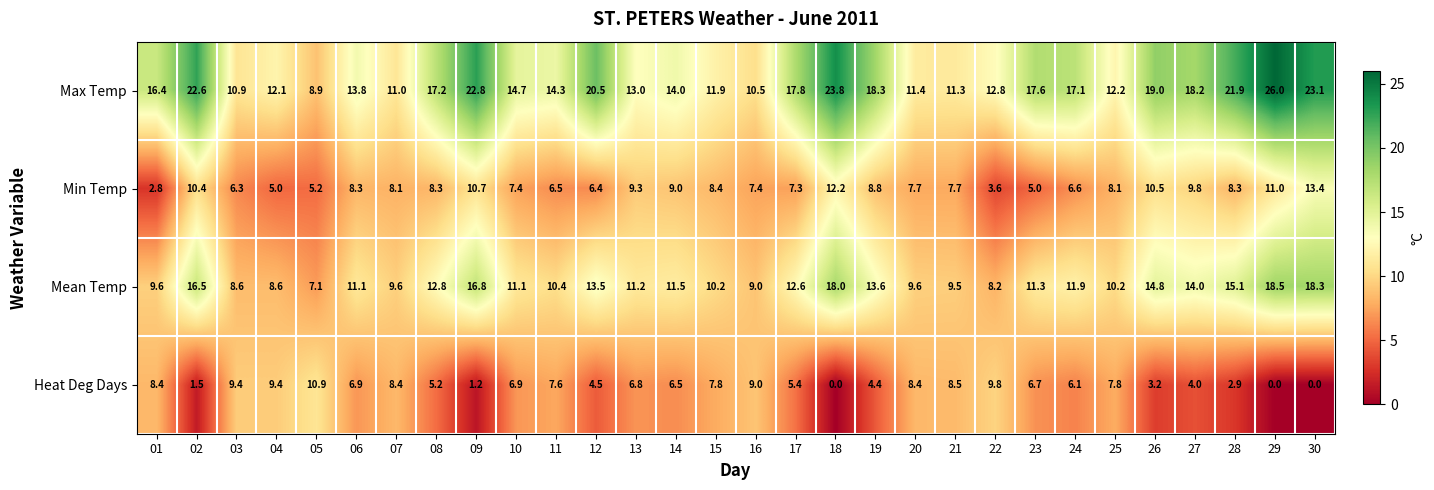

What is the difference between the second highest and minimum values in the Heat Deg Days series?

9.8